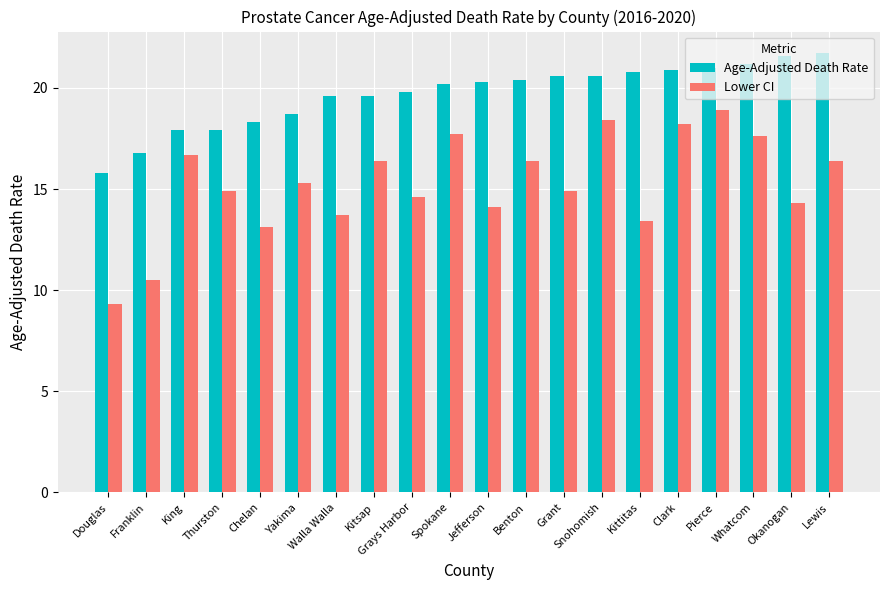

At Yakima, list the series in order from smallest to largest.

Lower CI, Age-Adjusted Death Rate